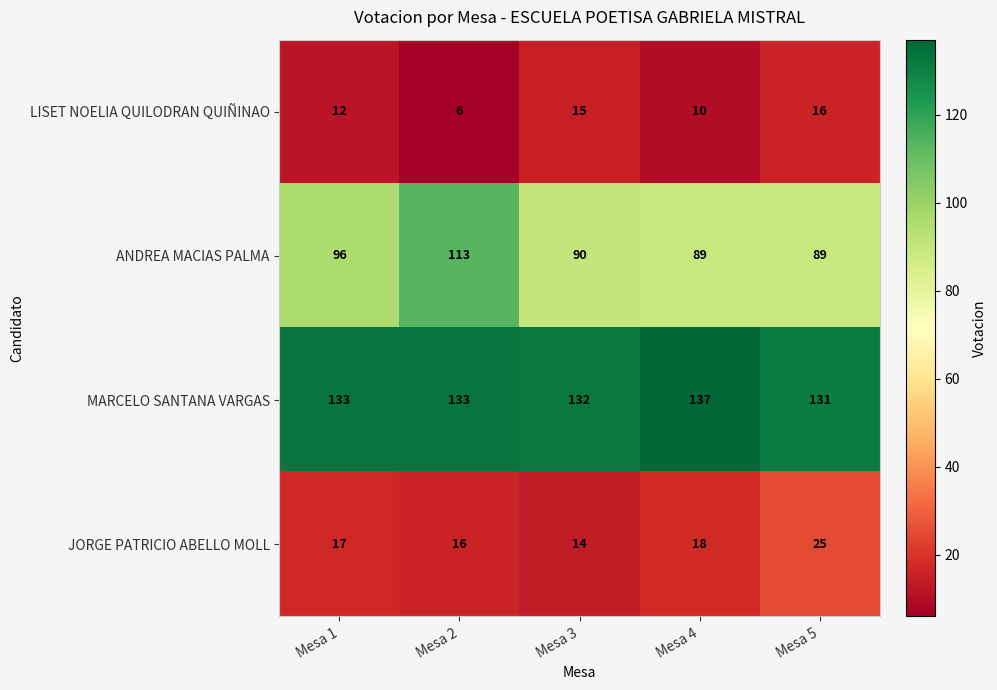

Rank the series at Mesa 5 from highest to lowest value.

MARCELO SANTANA VARGAS, ANDREA MACIAS PALMA, JORGE PATRICIO ABELLO MOLL, LISET NOELIA QUILODRAN QUIÑINAO